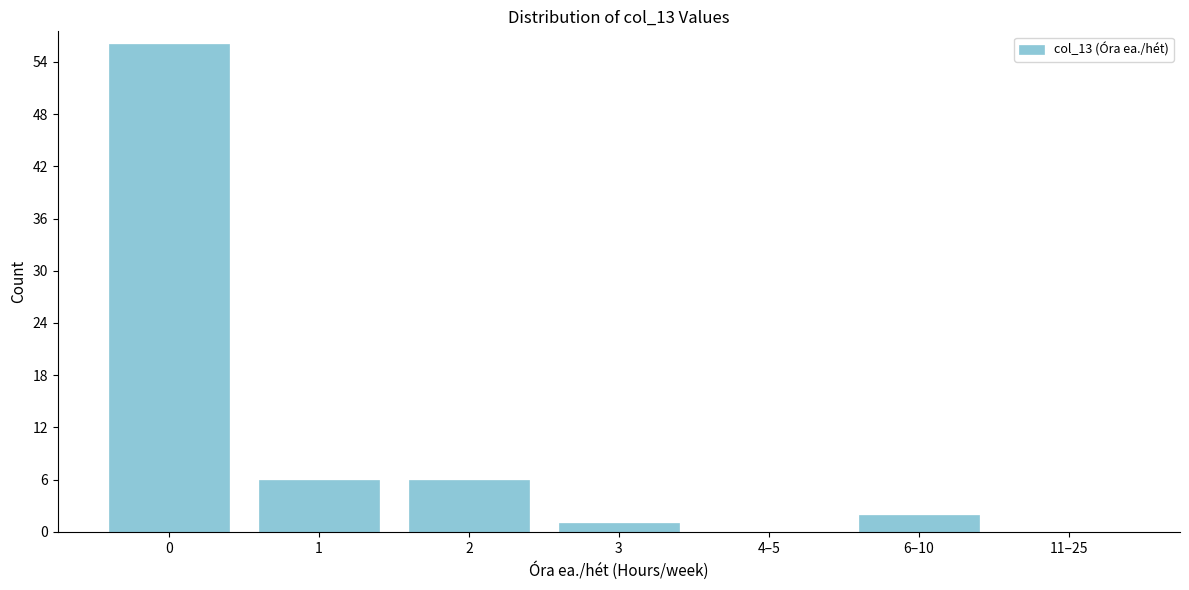

Reading left to right, extract all data points from this chart.

0=56	1=6	2=6	3=1	4–5=0	6–10=2	11–25=0